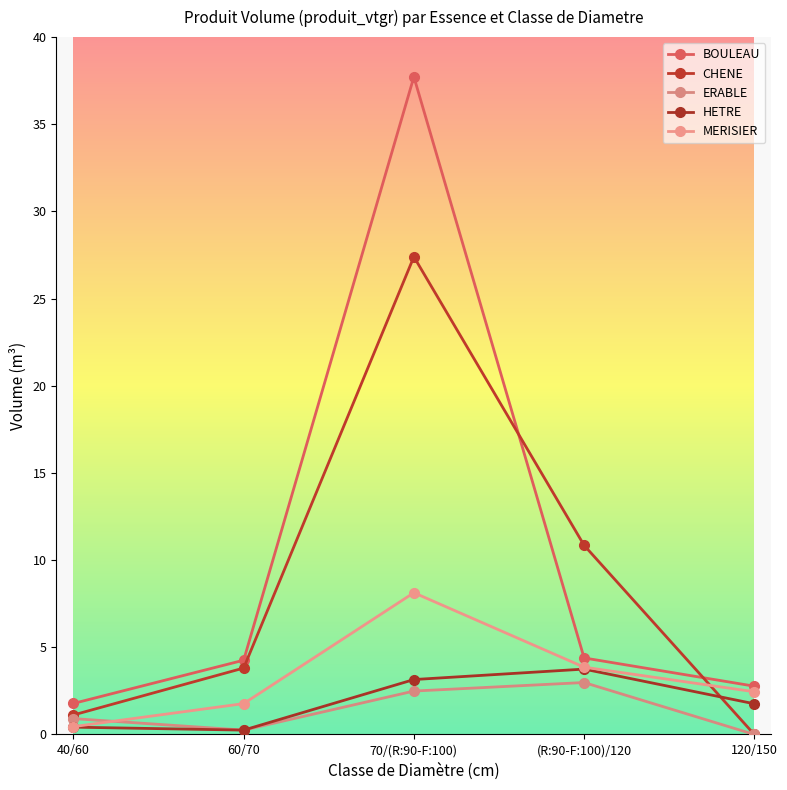

What is the spread (max minus min) of values at 70/(R:90-F:100)?

35.2